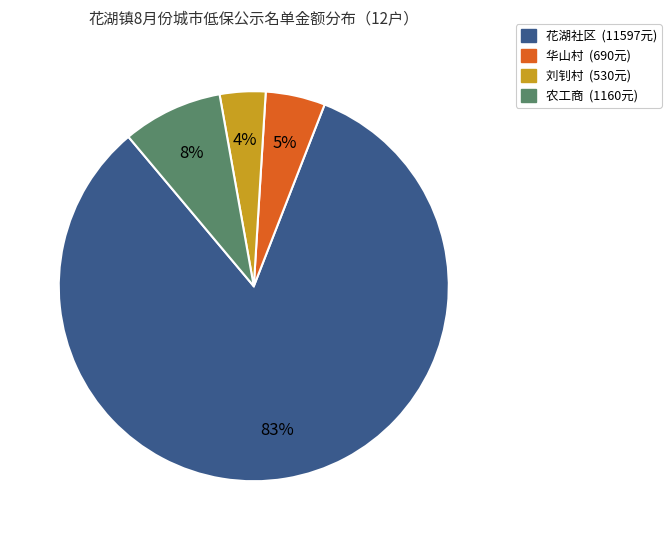

To the nearest percent, what is the average slice percentage?

25%